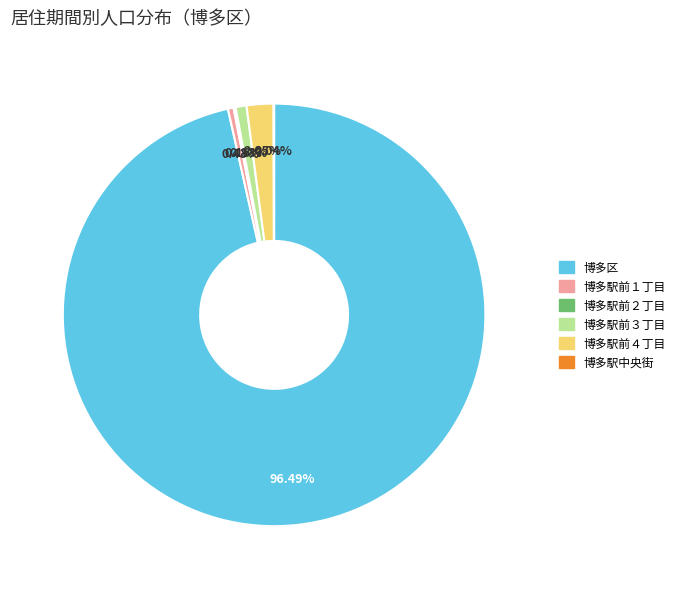

Is there a majority slice in this chart?

Yes